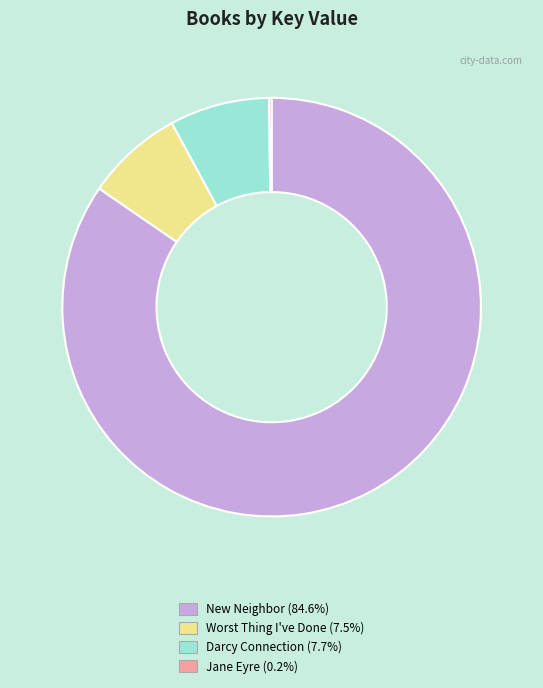

What is the largest slice in the pie chart?

New Neighbor